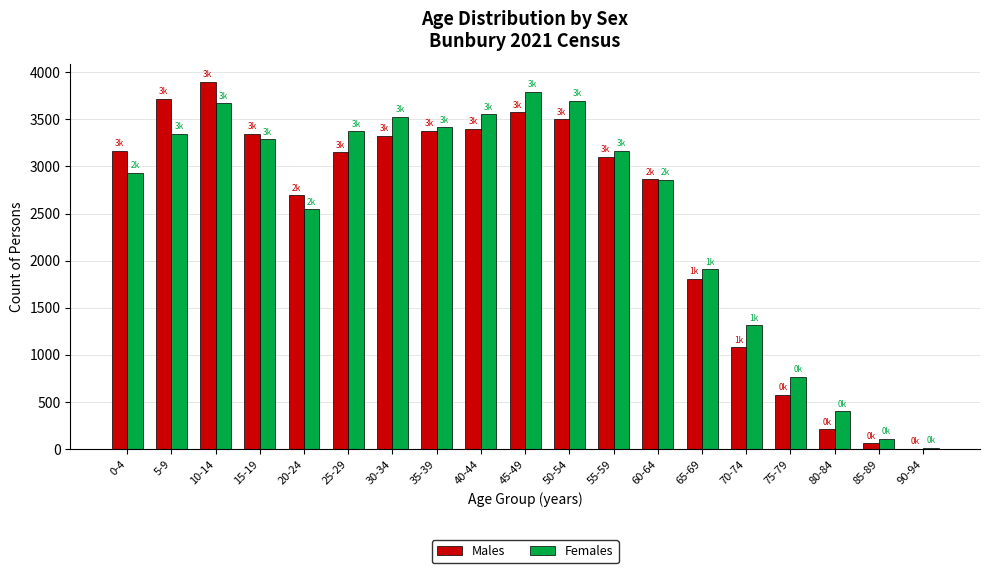

True or false: Females has a value of 93 at 80-84.

False